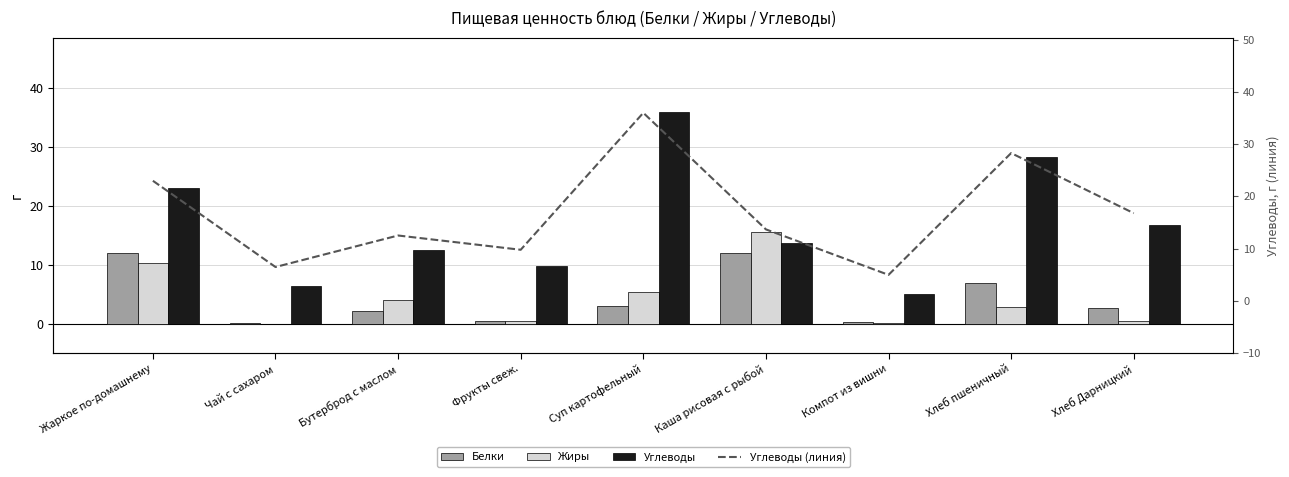

Reading left to right, extract all data points from this chart.

Белки: 12.0	0.2	2.1	0.4	3.1	12.0	0.3	6.9	2.7
Жиры: 10.3	0.0	4.0	0.4	5.4	15.6	0.1	2.9	0.5
Углеводы: 23.0	6.5	12.5	9.8	36.0	13.7	5.0	28.3	16.8
Углеводы (линия): 23.0	6.5	12.5	9.8	36.0	13.7	5.0	28.3	16.8